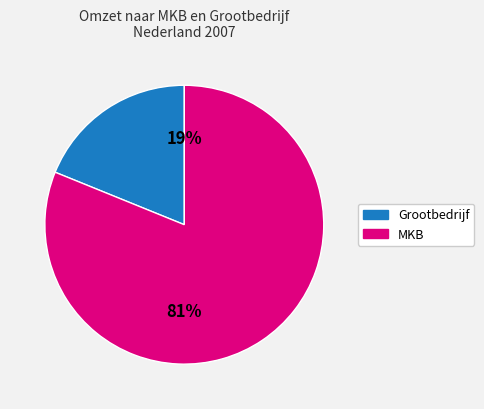

Is there a majority slice in this chart?

Yes